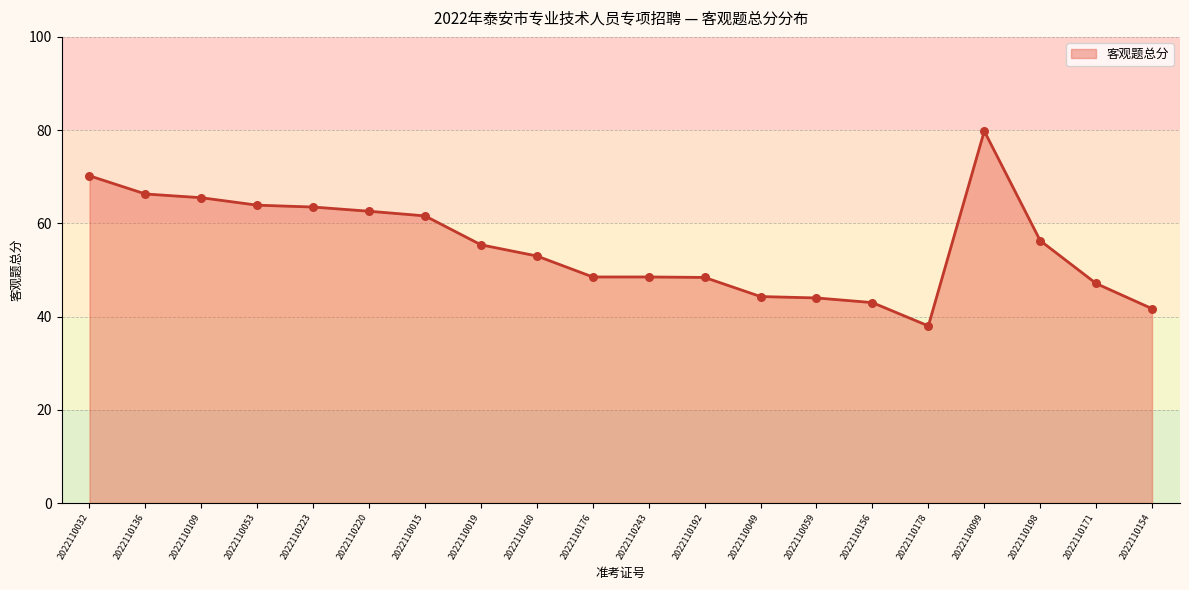

What is the change in value from 2022110136 to 2022110176?

-17.8